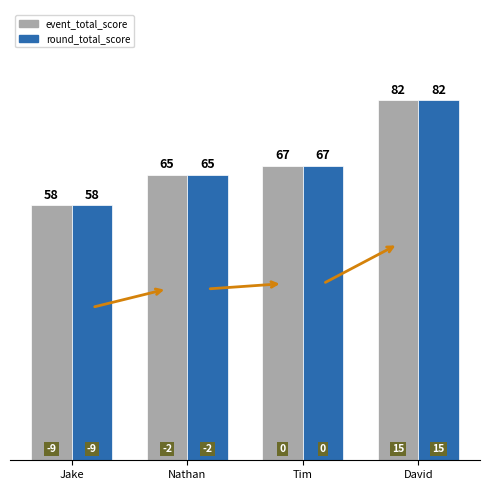

What is the total value across all series at Jake?

116